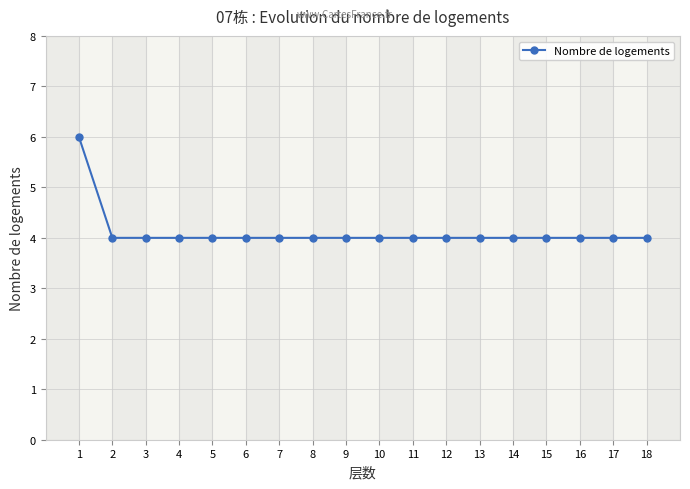

What is the maximum value shown in the chart?

6